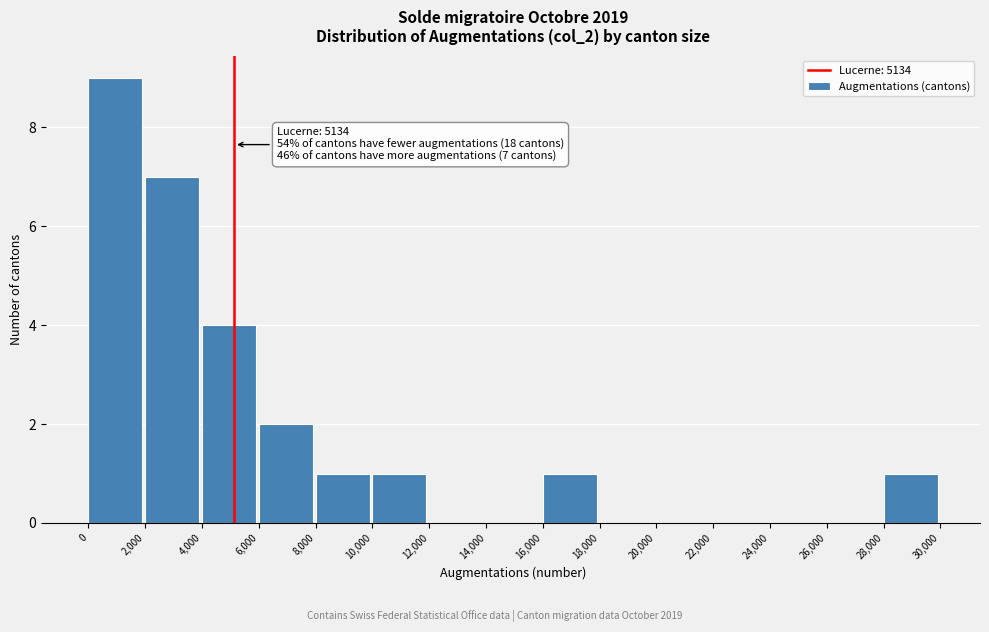

Which range on the x-axis has the tallest bar?

0 to 2,000